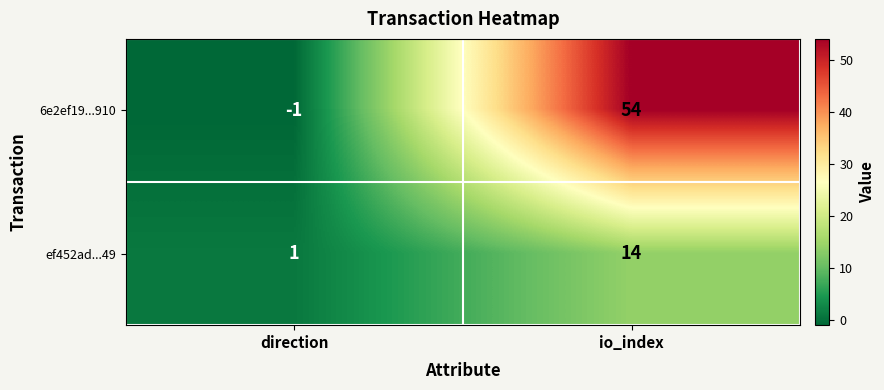

Rank the series by their average value, from highest to lowest.

6e2ef19...910, ef452ad...49